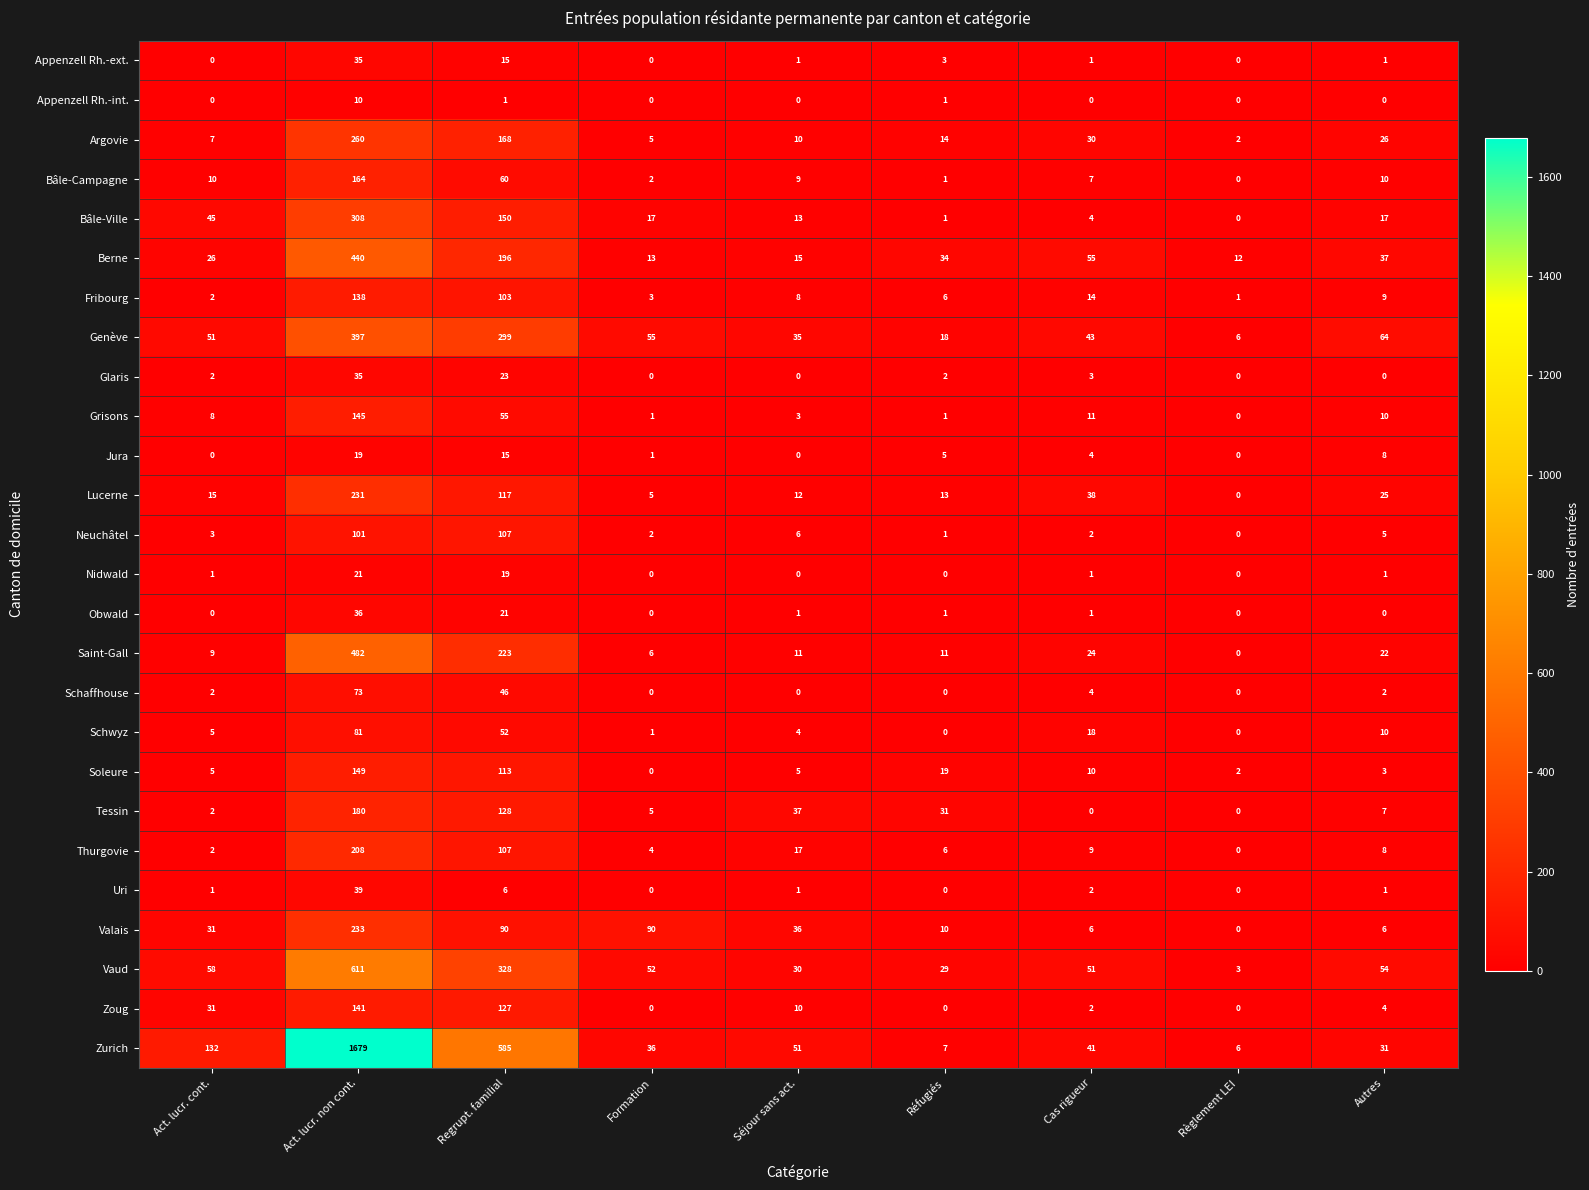

What is the highest value of the Appenzell Rh.-ext. series?

35